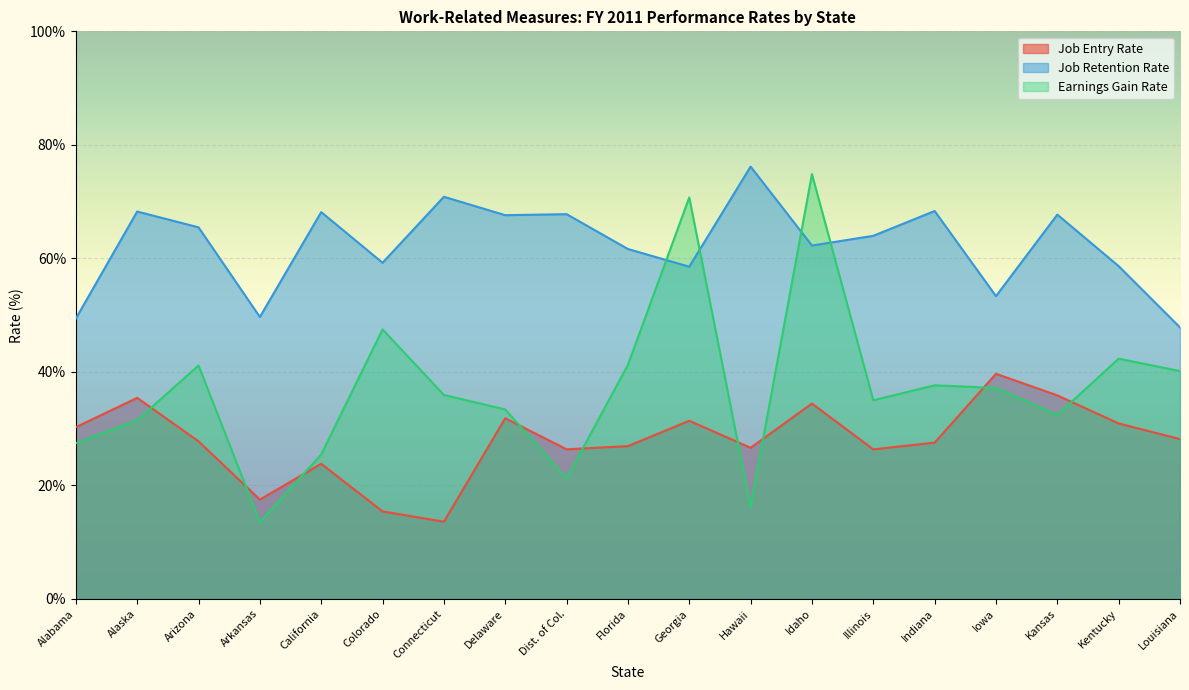

What is the minimum value for Earnings Gain Rate?

13.5